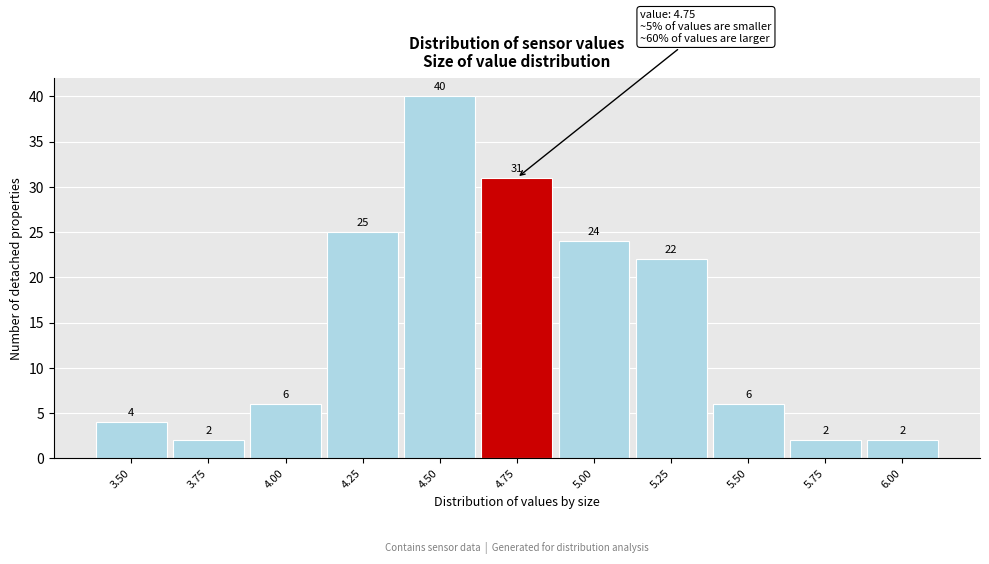

Reading left to right, list all the values displayed in this chart.

4	2	6	25	40	31	24	22	6	2	2